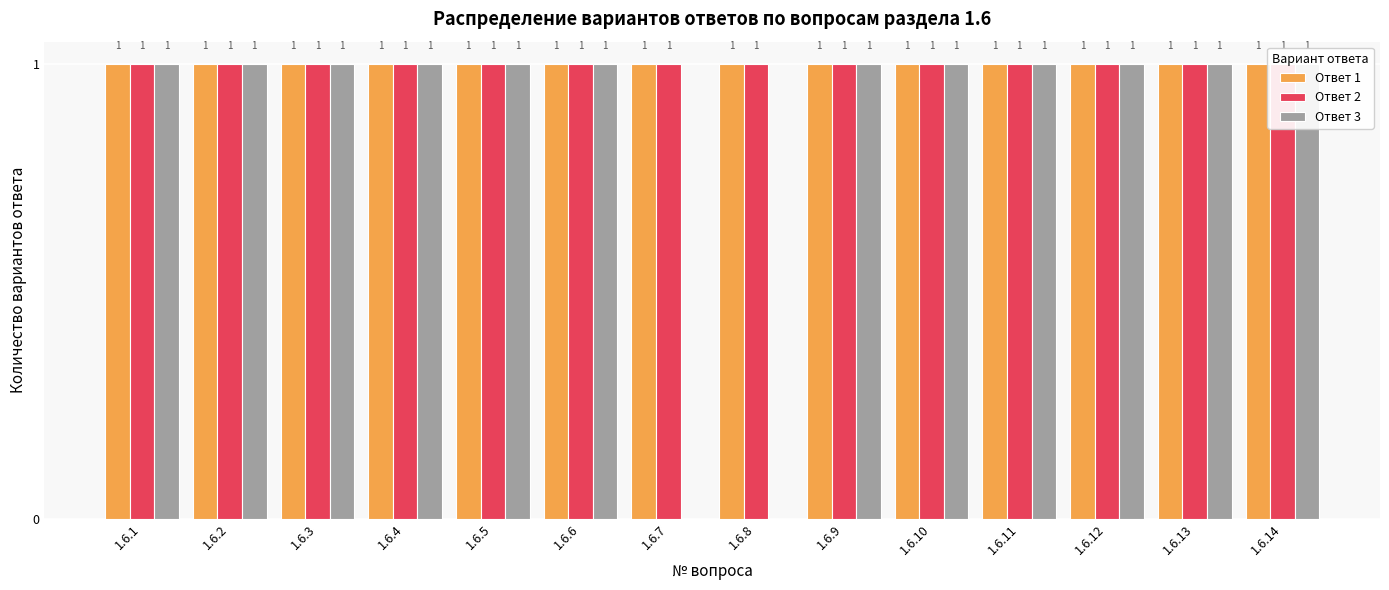

What is the approximate value of Ответ 3 at 1.6.1?

1